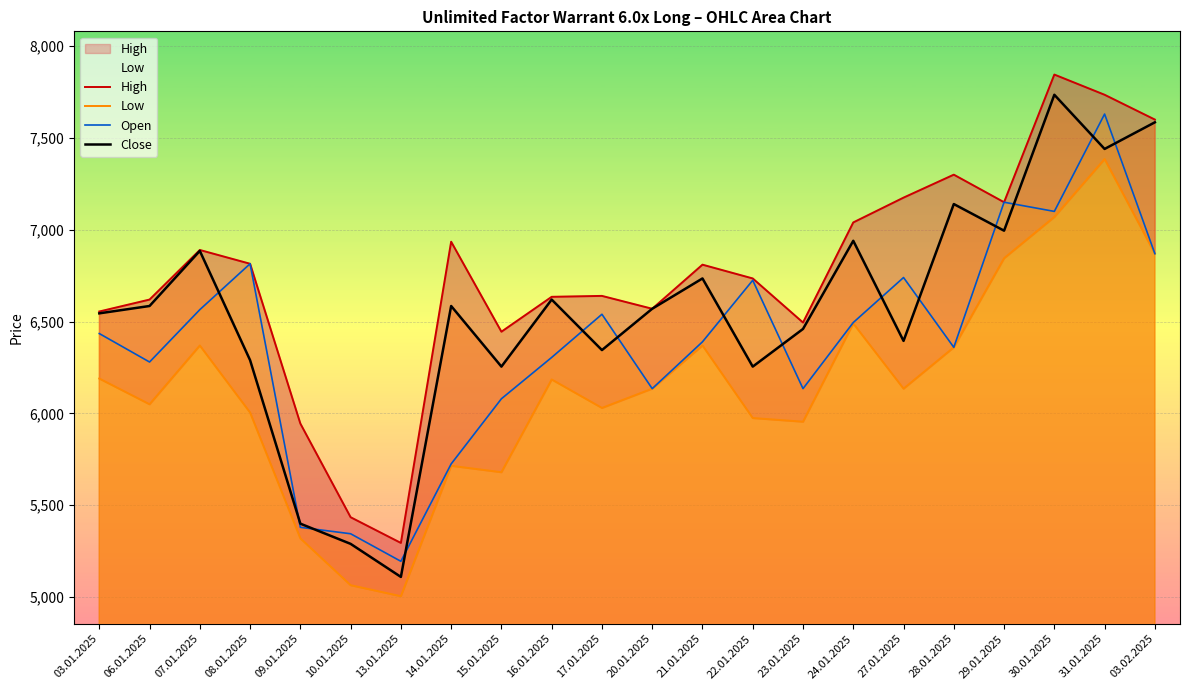

Which series has the largest total across all categories?

High